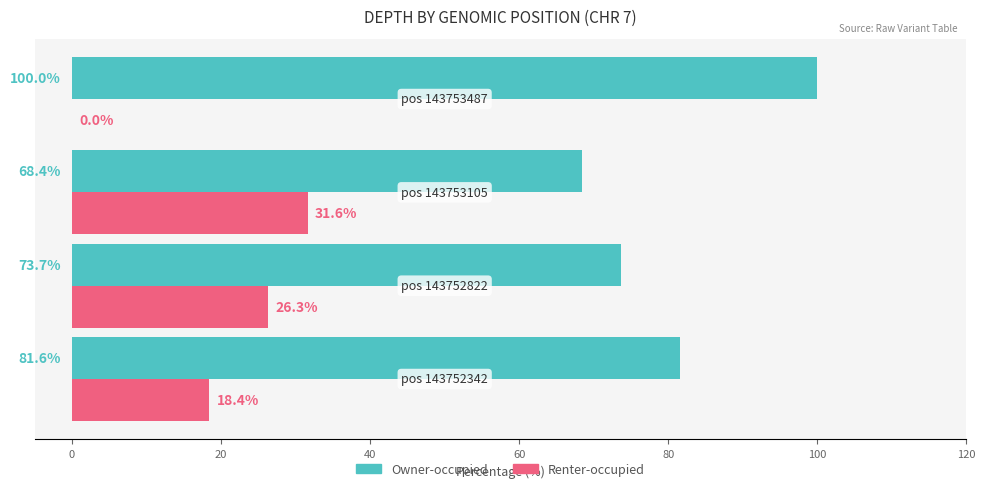

What is the maximum value shown in the chart?

100.0